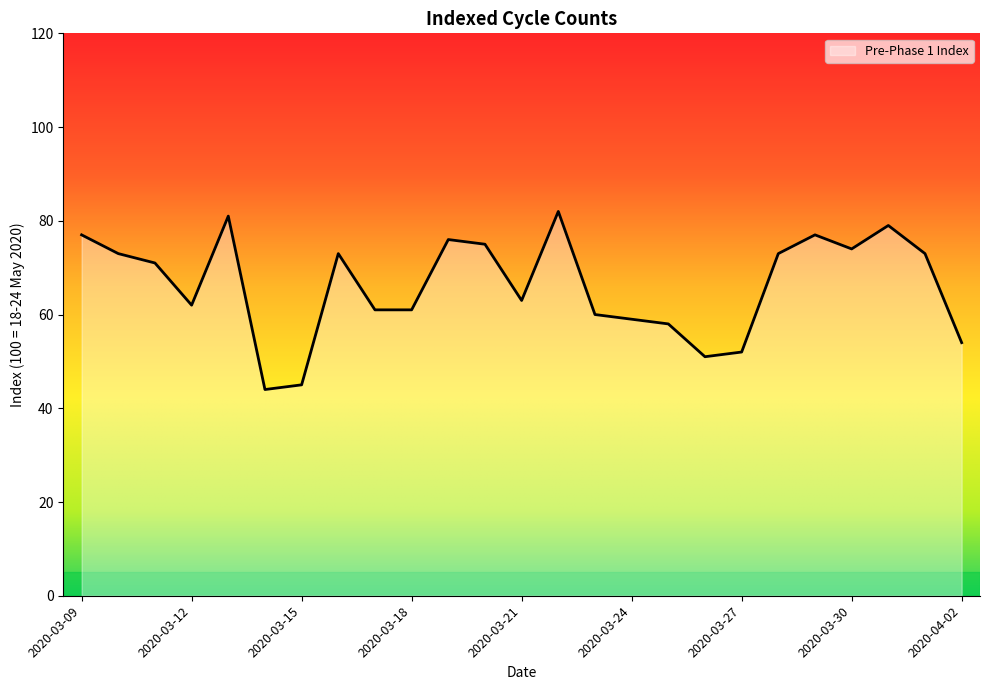

What is the smallest value displayed?

44